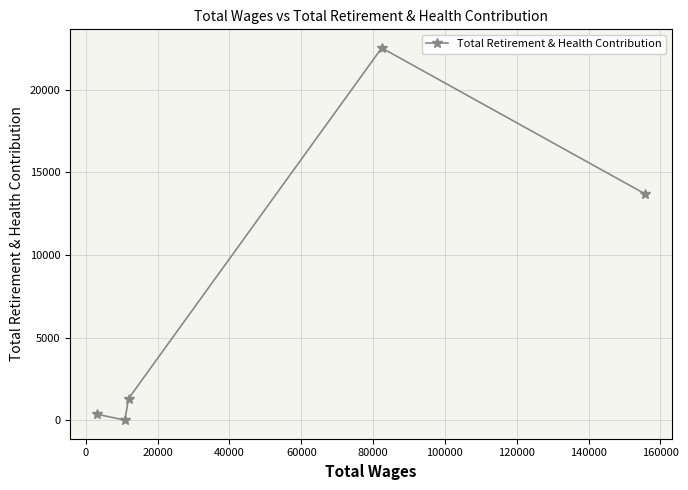

What is the sum of all values?

37904